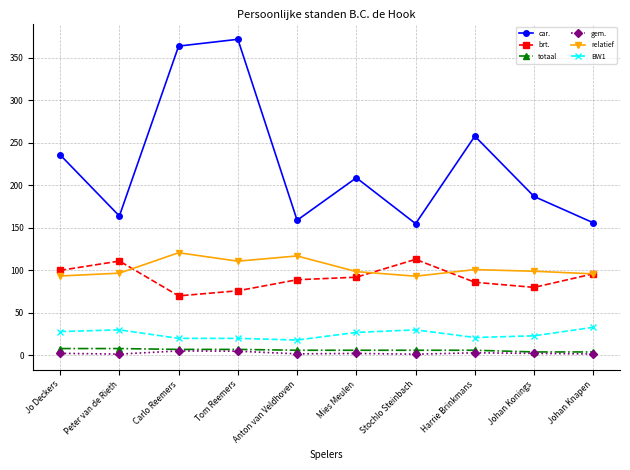

How many data points in car. are less than 209?

5